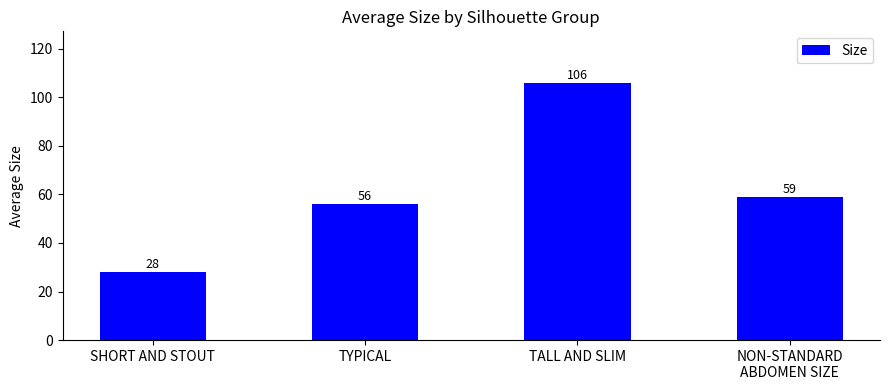

What position from the right is TALL AND SLIM?

2